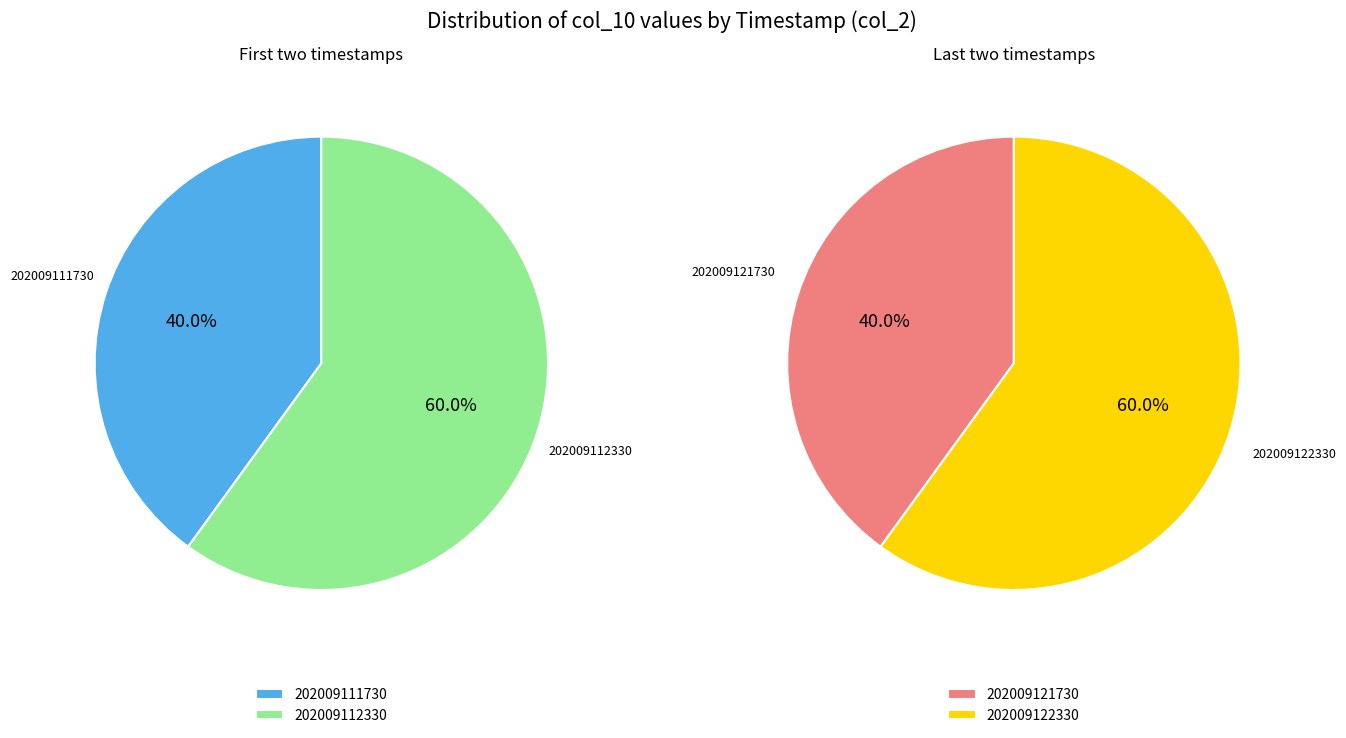

Is 202009121730 the majority of the pie?

No